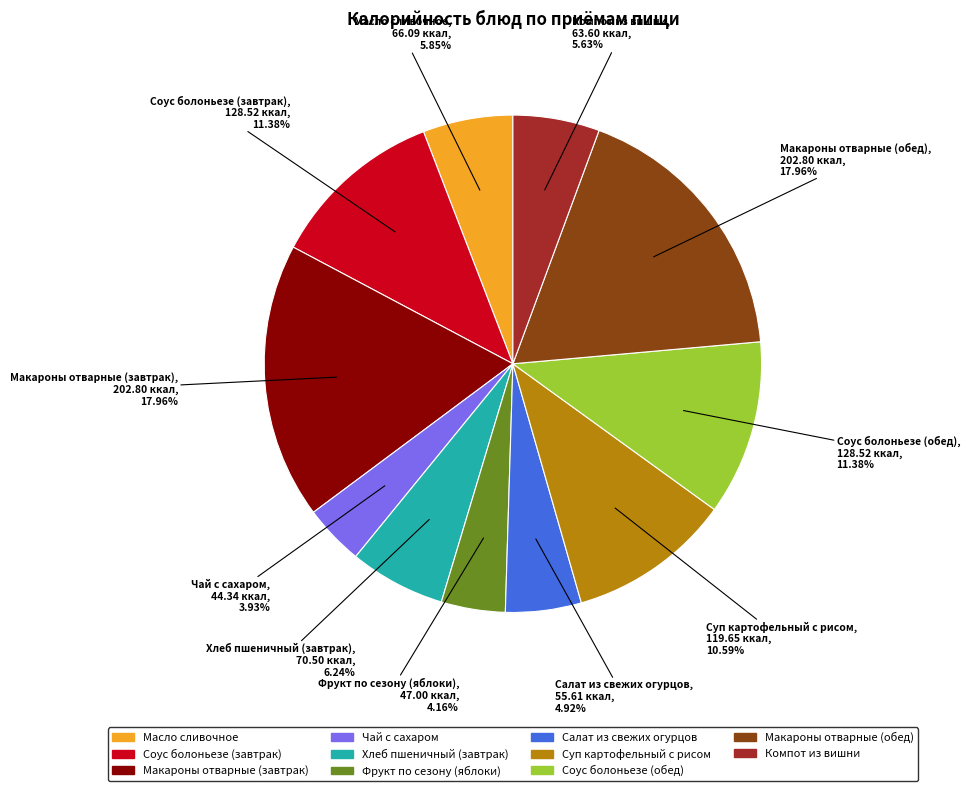

How many segments does this pie chart have?

11